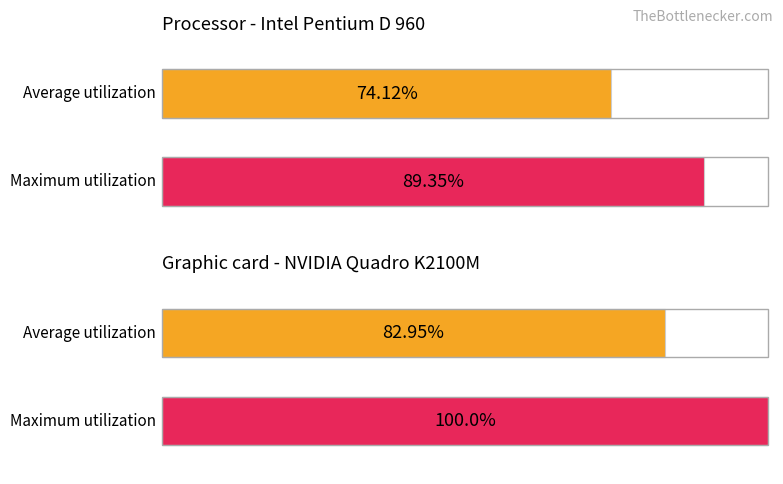

The Maximum utilization series shows -62.1 at 4. True or false?

False